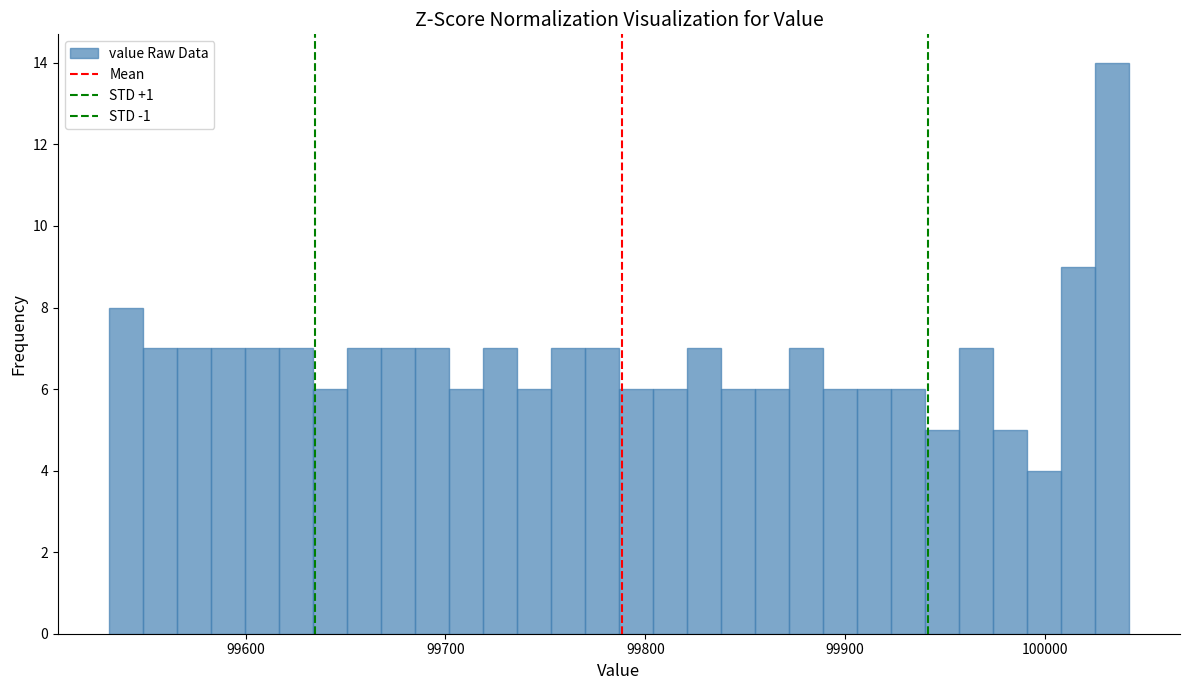

Around what value on the x-axis is the tallest bar? Give the approximate position of its centre, as read against the axis.

100030